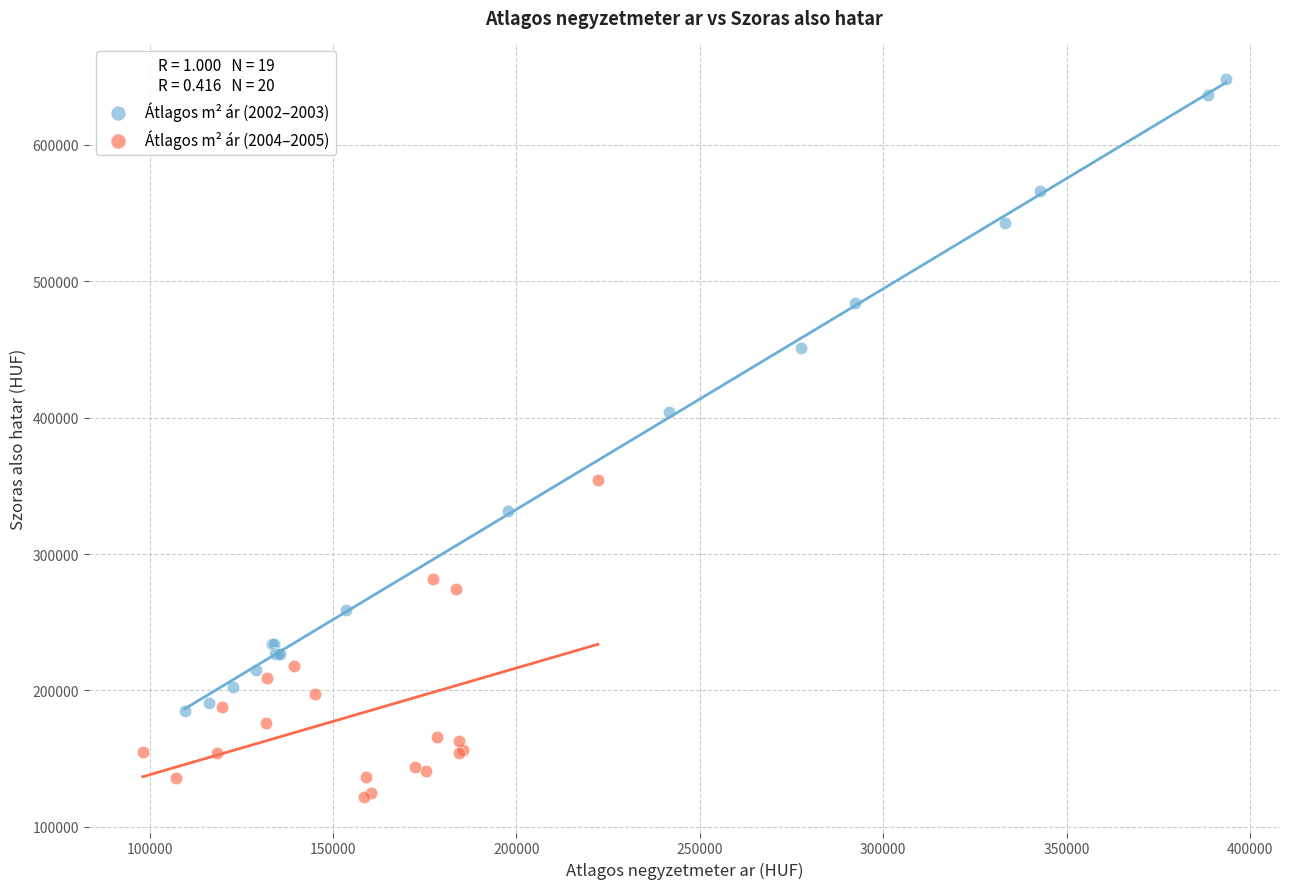

What are all the series names shown in the legend?

Átlagos m² ár (2002–2003), Átlagos m² ár (2004–2005)